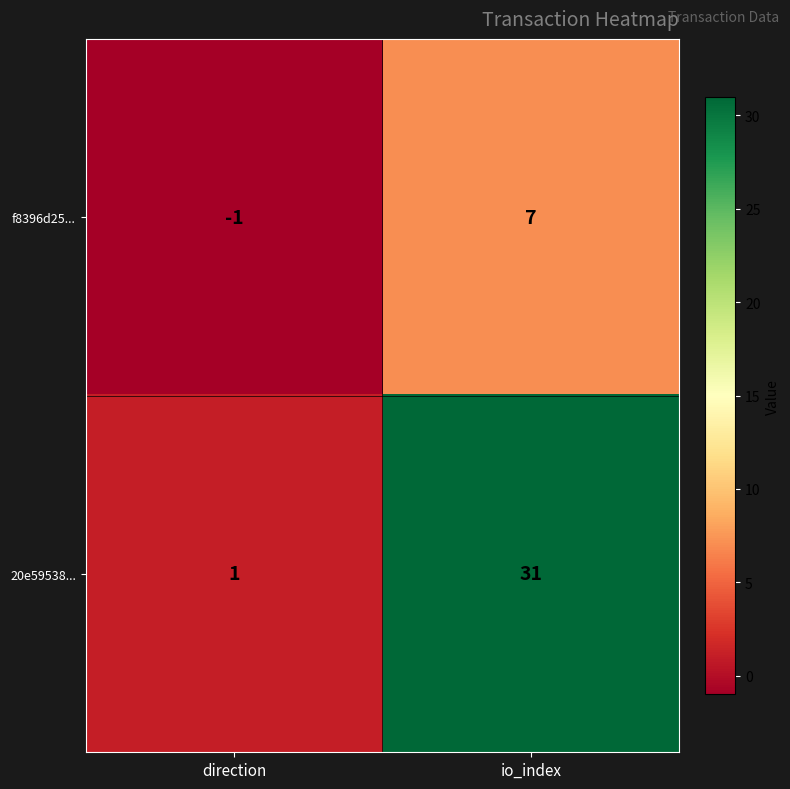

Which series has the largest range (max minus min)?

20e59538...